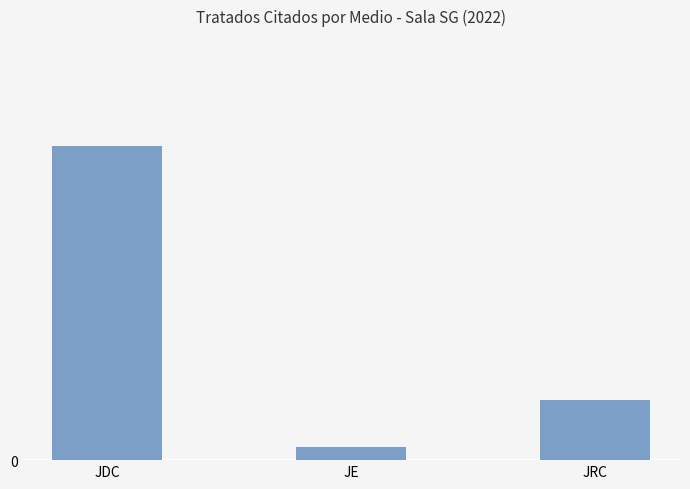

What is the greatest value displayed?

47